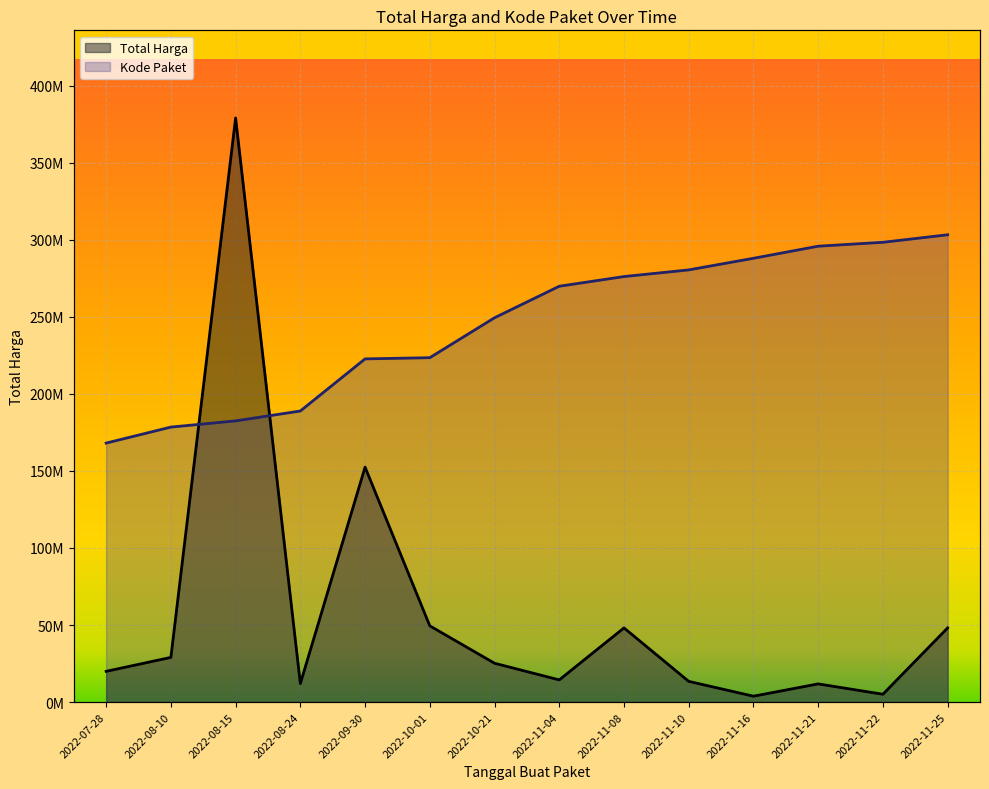

What is the approximate value of Total Harga at 2022-11-16?

3825000.0